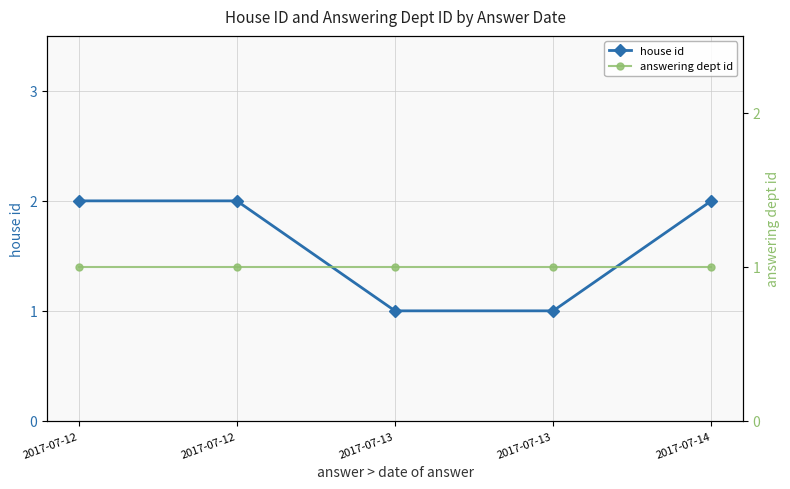

What is the value of the answering dept id point at the 1st from the left?

1